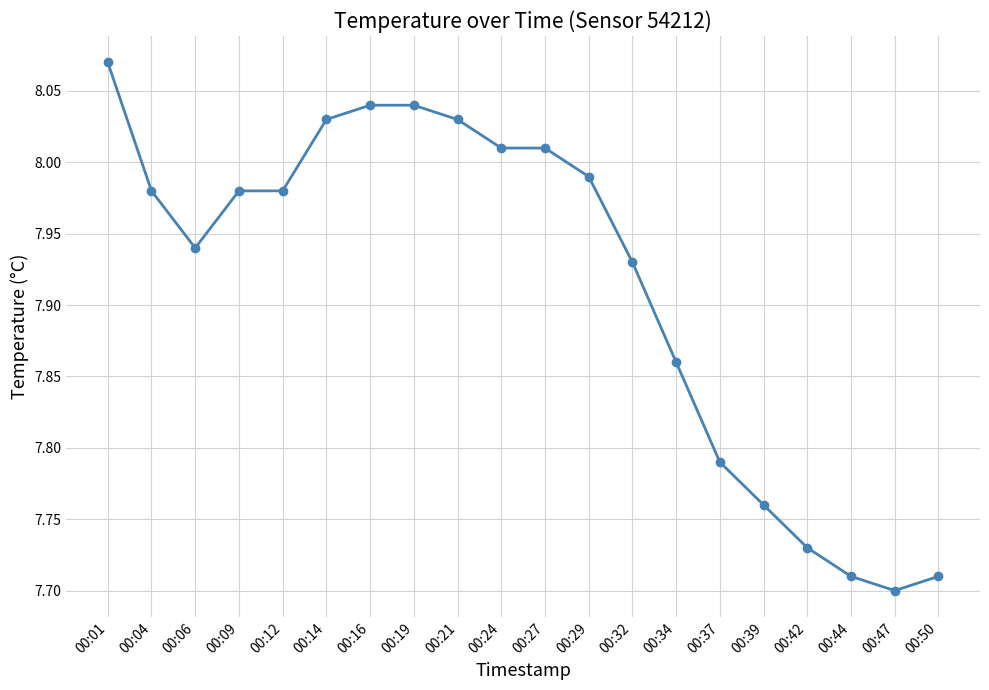

Which category has the lowest value across all series?

00:47